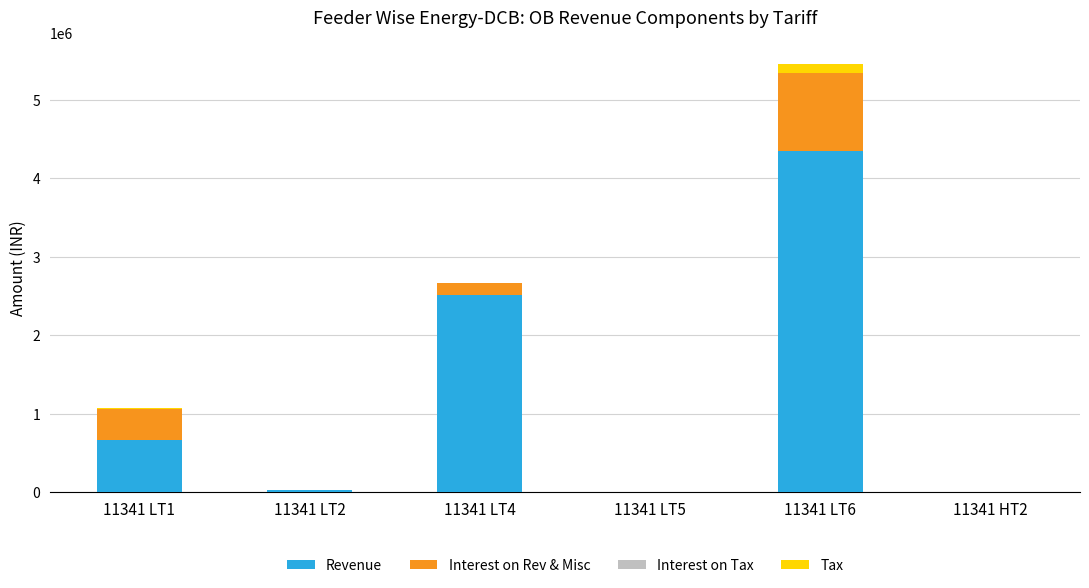

At which category is the sum across all series the highest?

11341 LT6